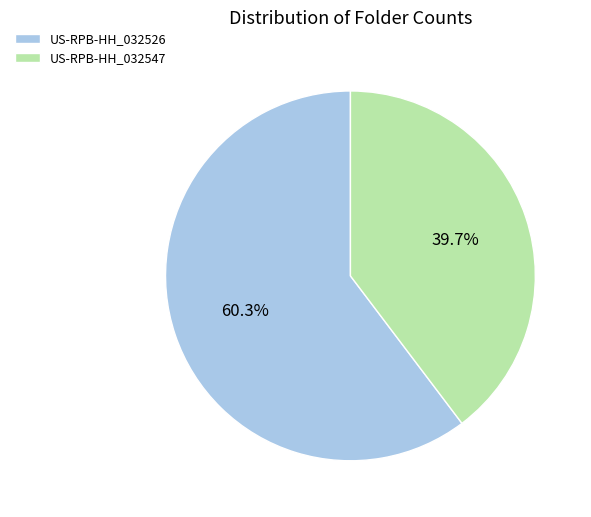

True or false: US-RPB-HH_032547 accounts for 48% of the total.

False